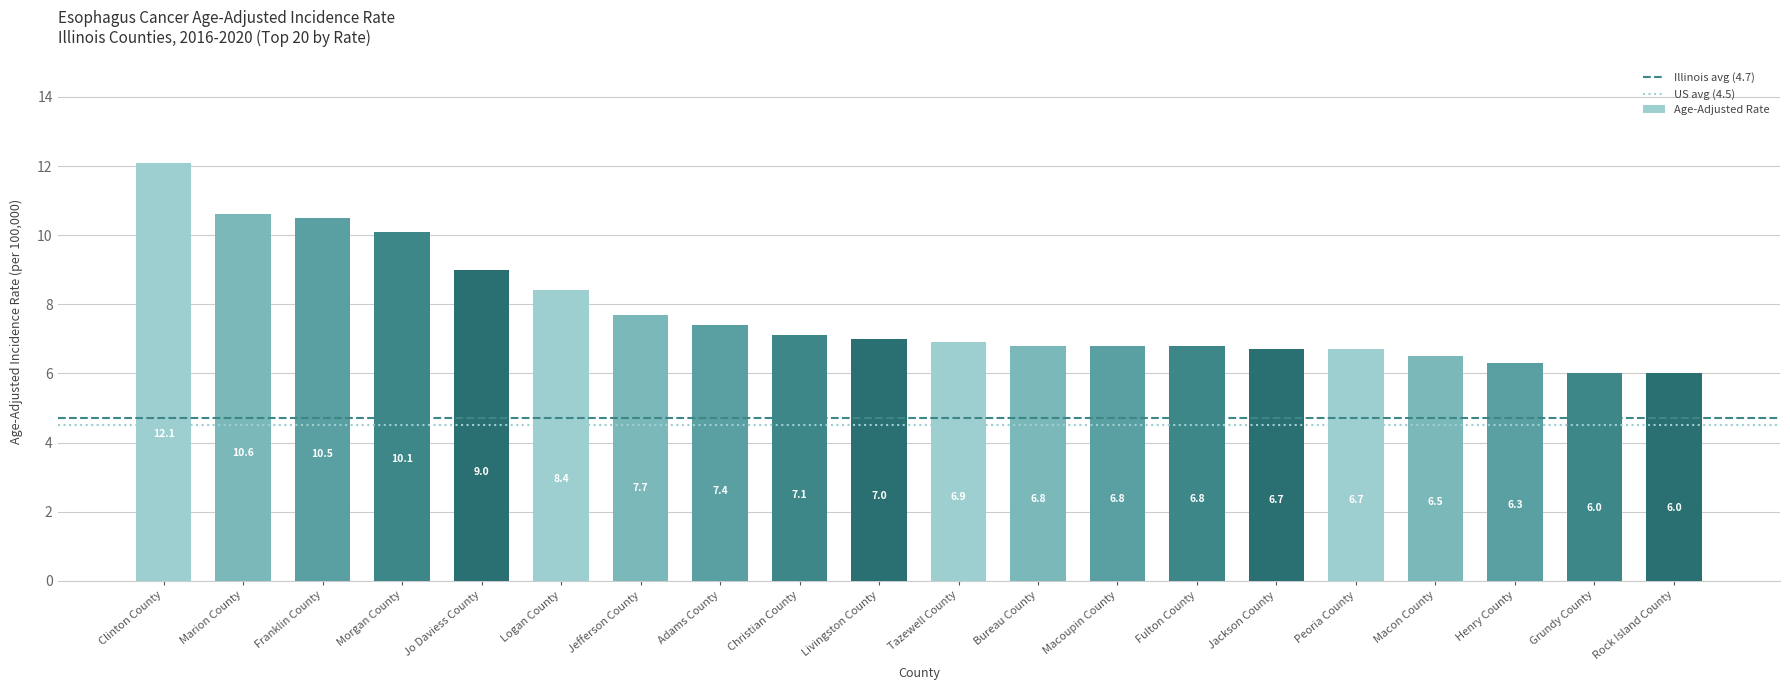

Count the number of categories in the chart.

20